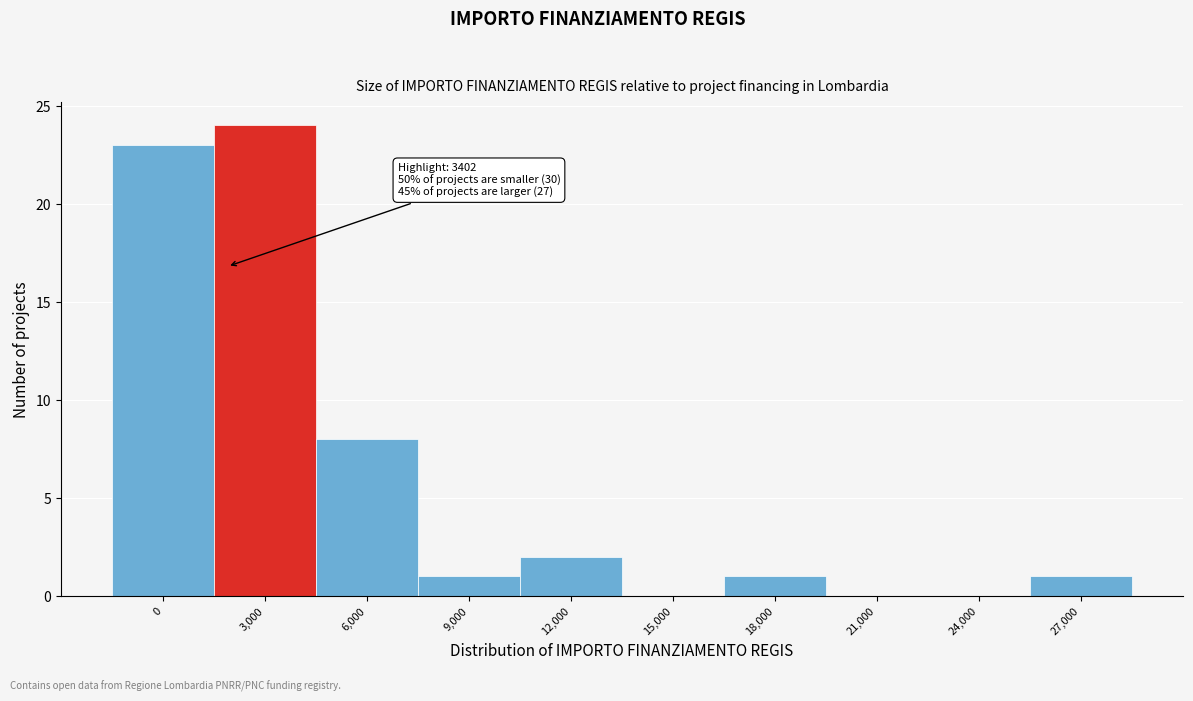

Reading left to right, what are all the values shown in this chart?

0=23	3,000=24	6,000=8	9,000=1	12,000=2	15,000=0	18,000=1	21,000=0	24,000=0	27,000=1